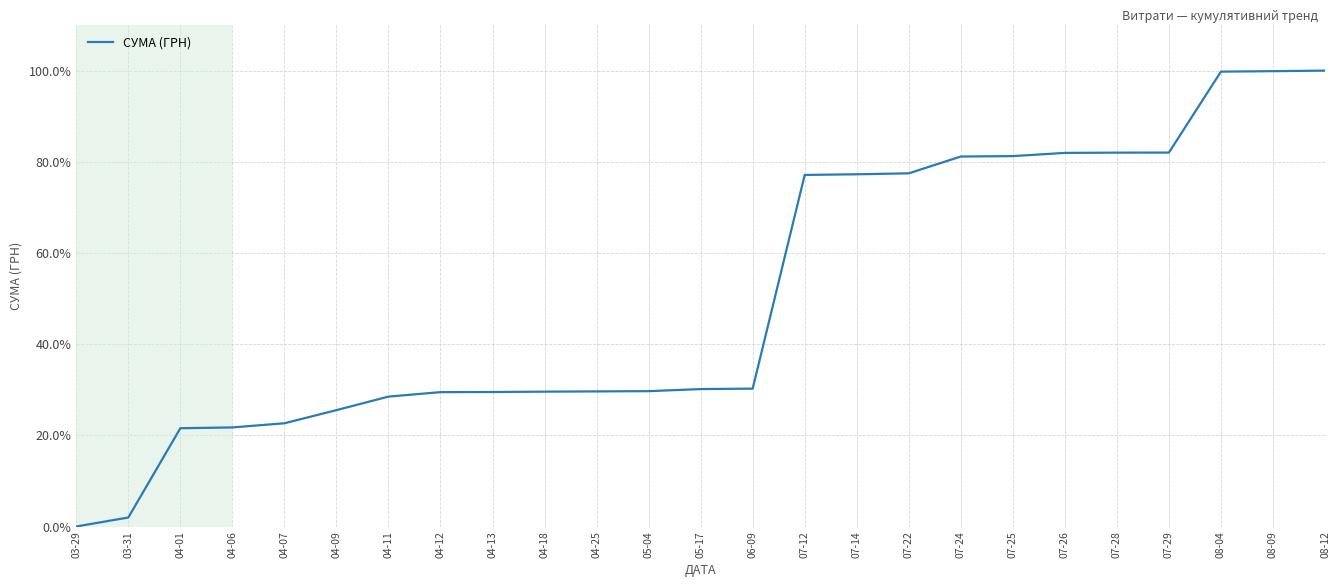

What is the difference between the maximum and minimum values?

100.0